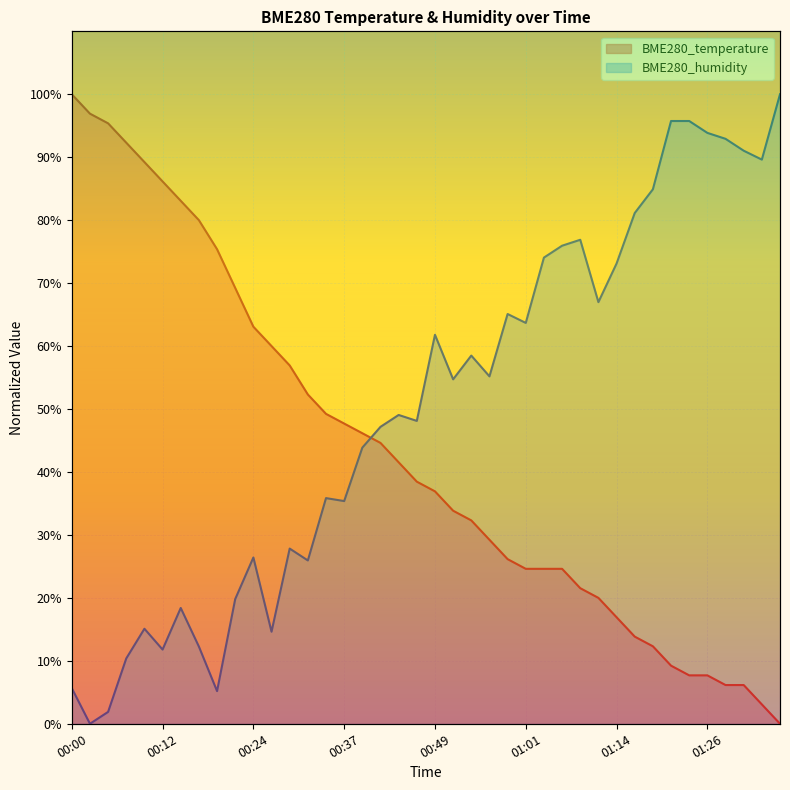

True or false: BME280_humidity has a value of 5.3 at 00:12.

False